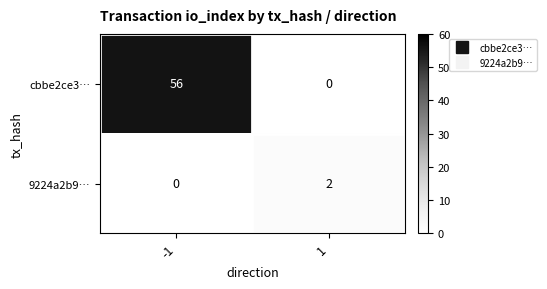

What is the difference between the maximum and minimum values in the cbbe2ce3… series?

56